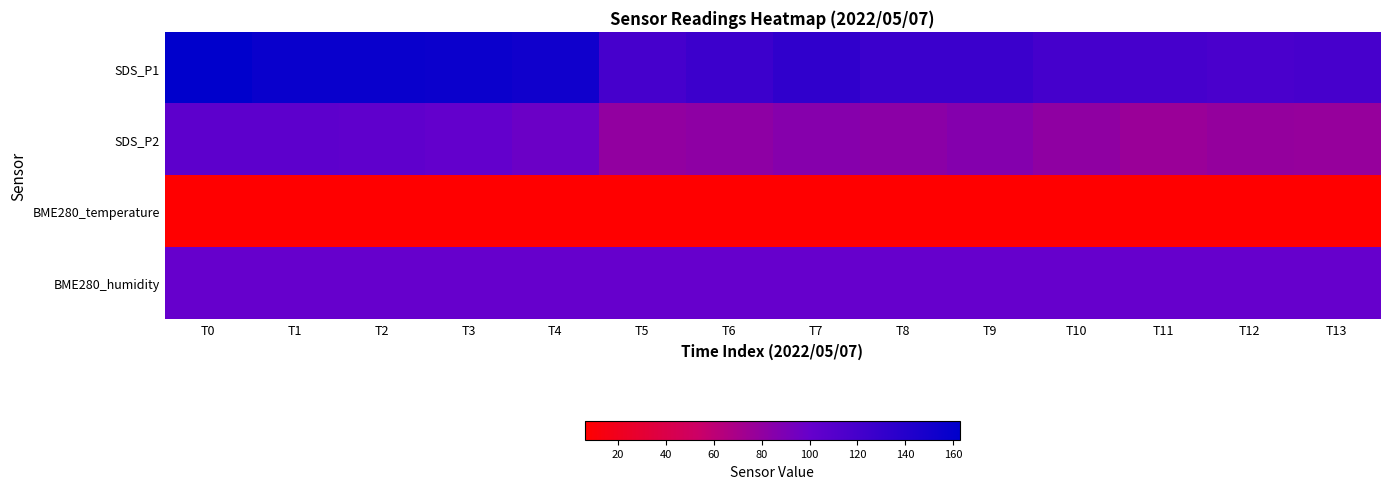

What is the greatest value displayed?

162.9